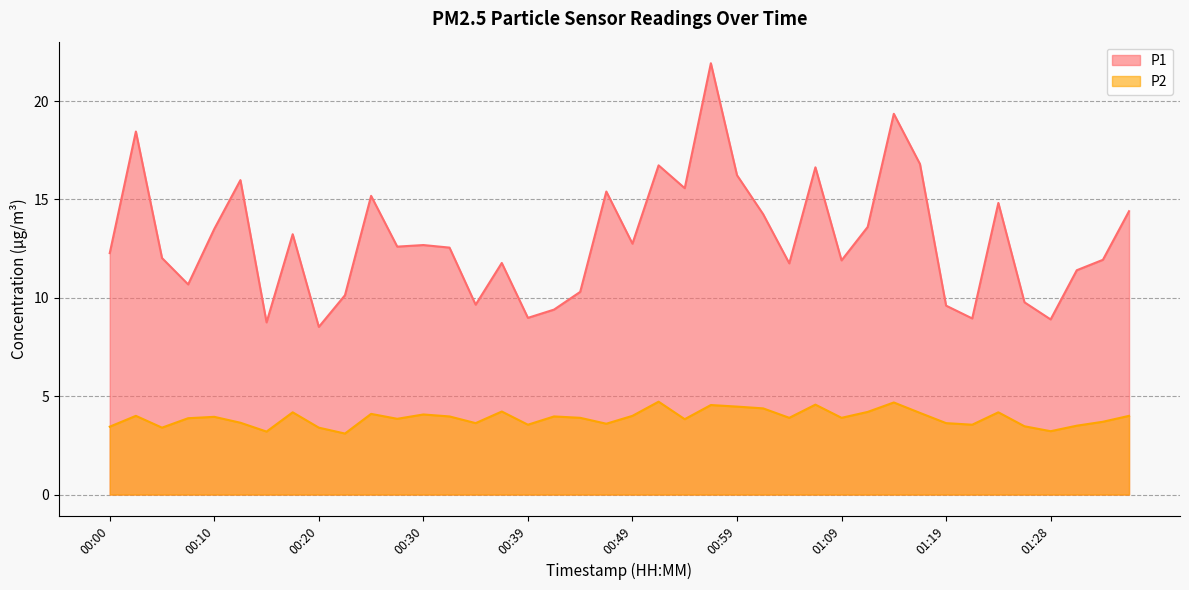

True or false: P1 has a value of 12.3 at 00:00.

True